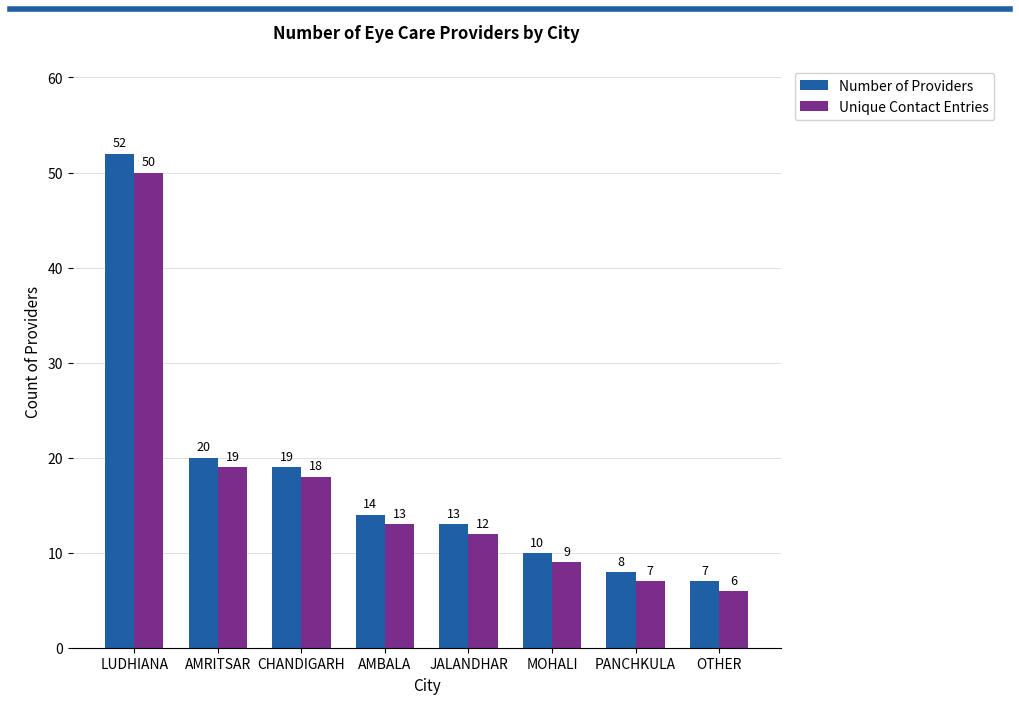

List the series in order of their peak value, lowest first.

Unique Contact Entries, Number of Providers